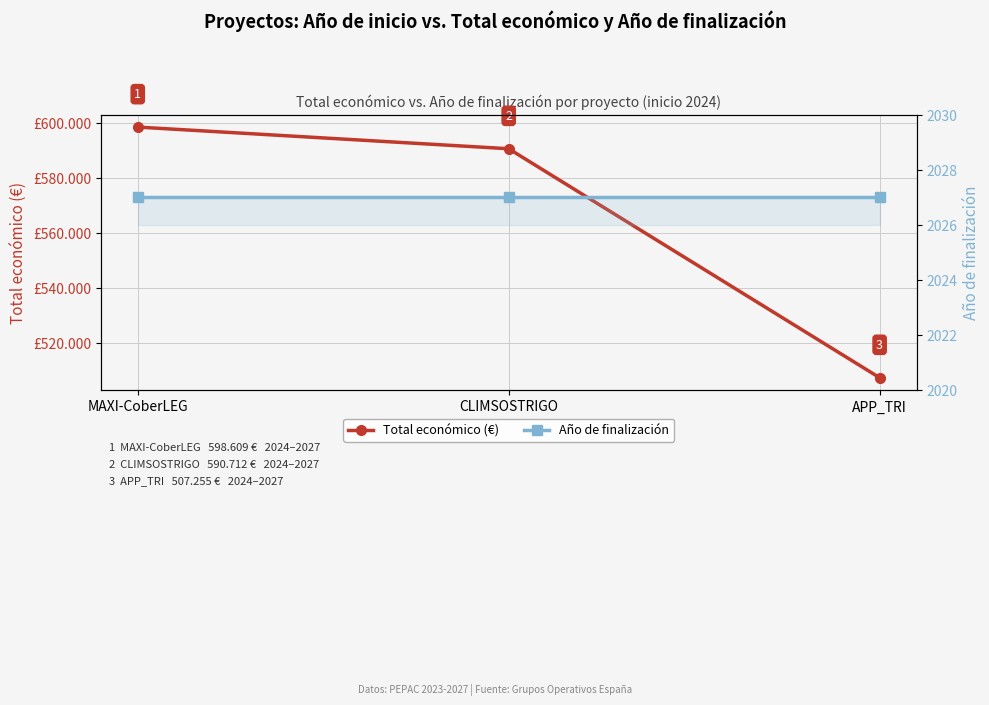

List the labels in order of Total económico (€) value, largest first.

MAXI-CoberLEG, CLIMSOSTRIGO, APP_TRI